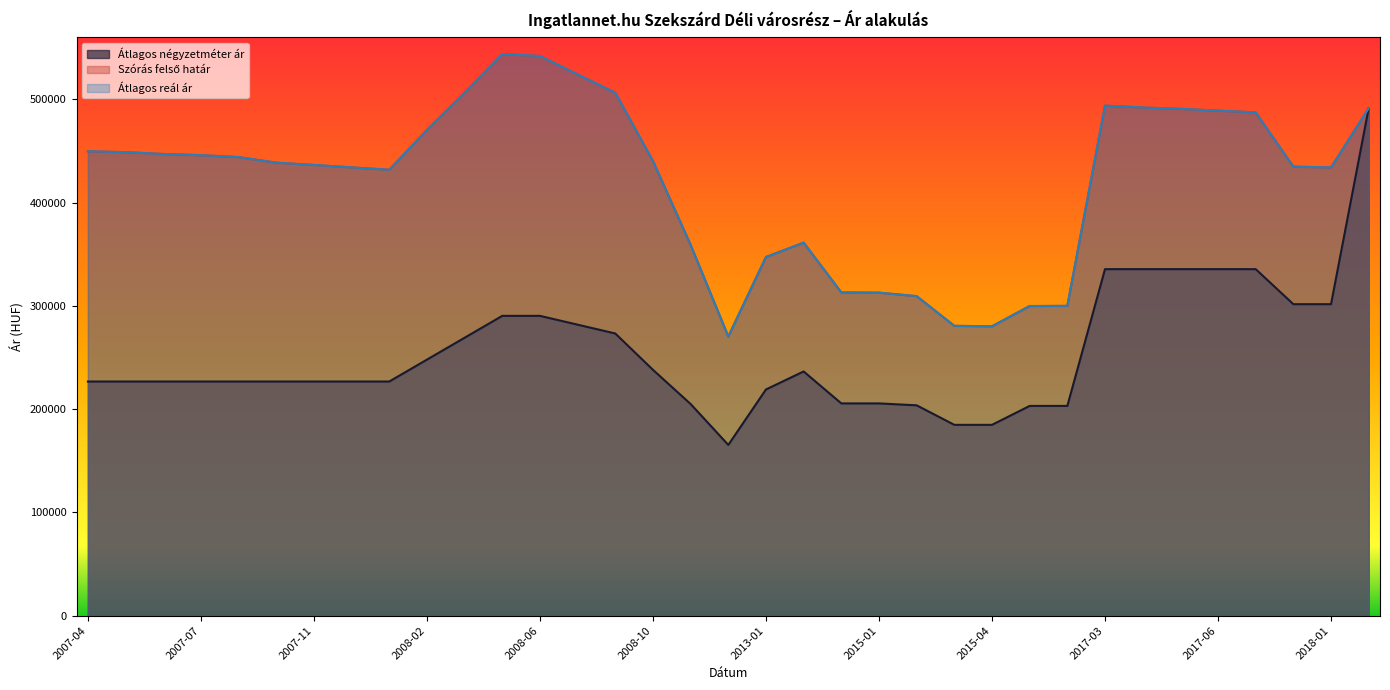

Which category has the lowest value in the Átlagos reál ár series?

2012-02